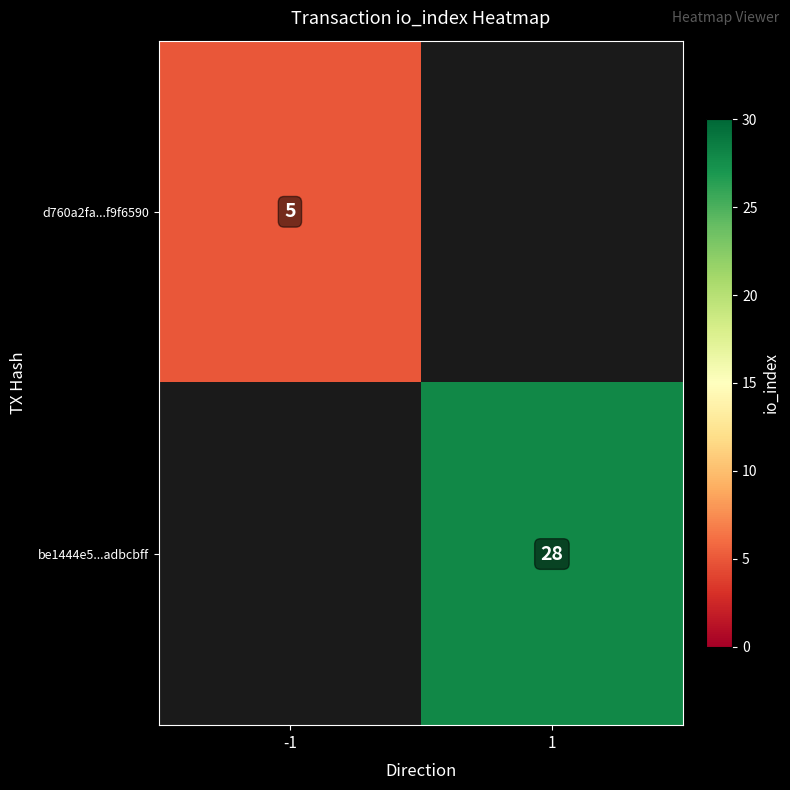

At how many categories does at least one series exceed 5?

1